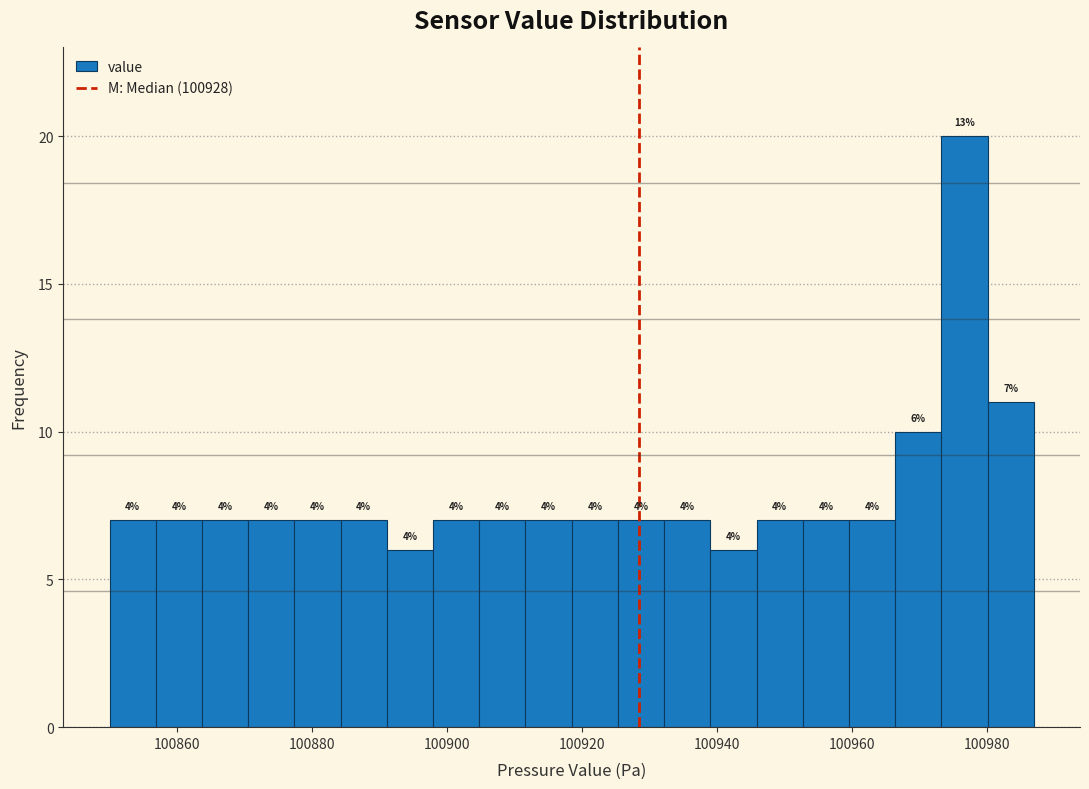

Around what value on the x-axis is the tallest bar? Give the approximate position of its centre, as read against the axis.

100976